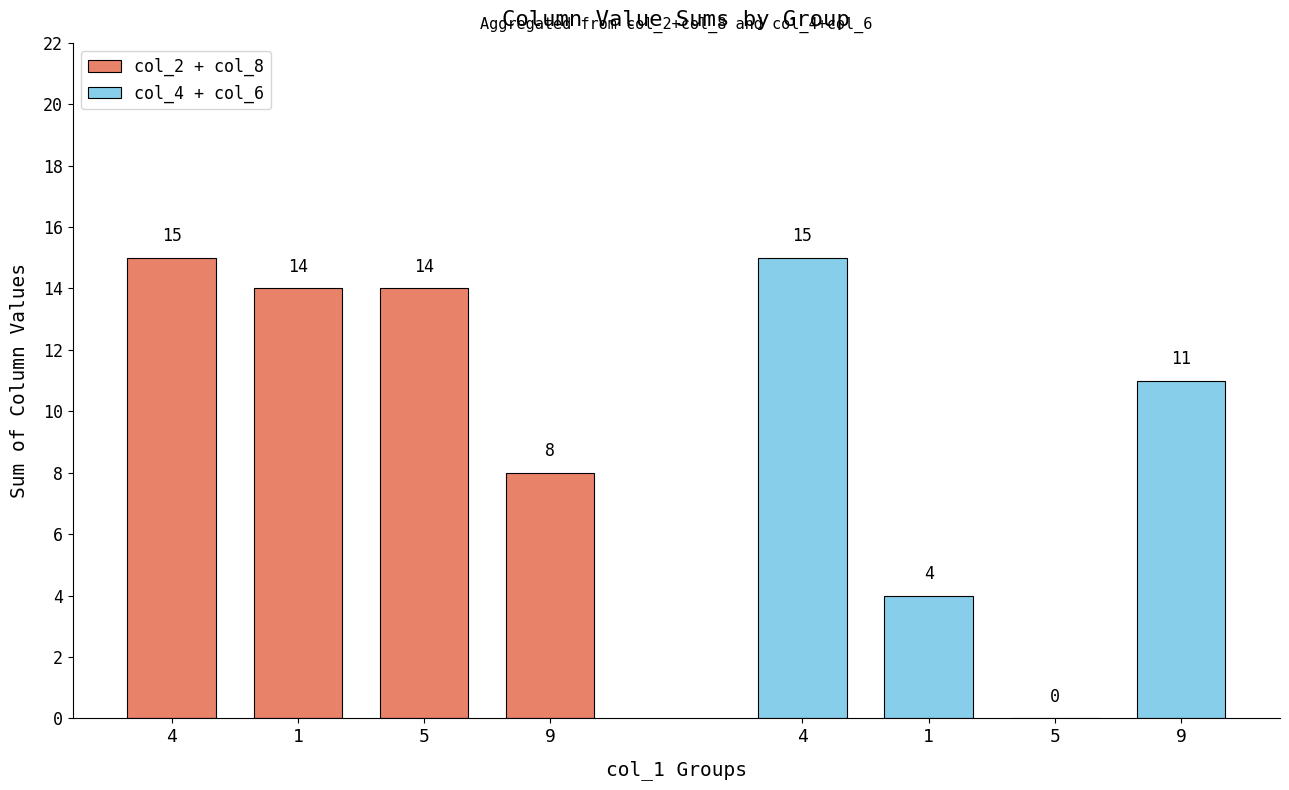

Between 4 and 5, which is larger?

4